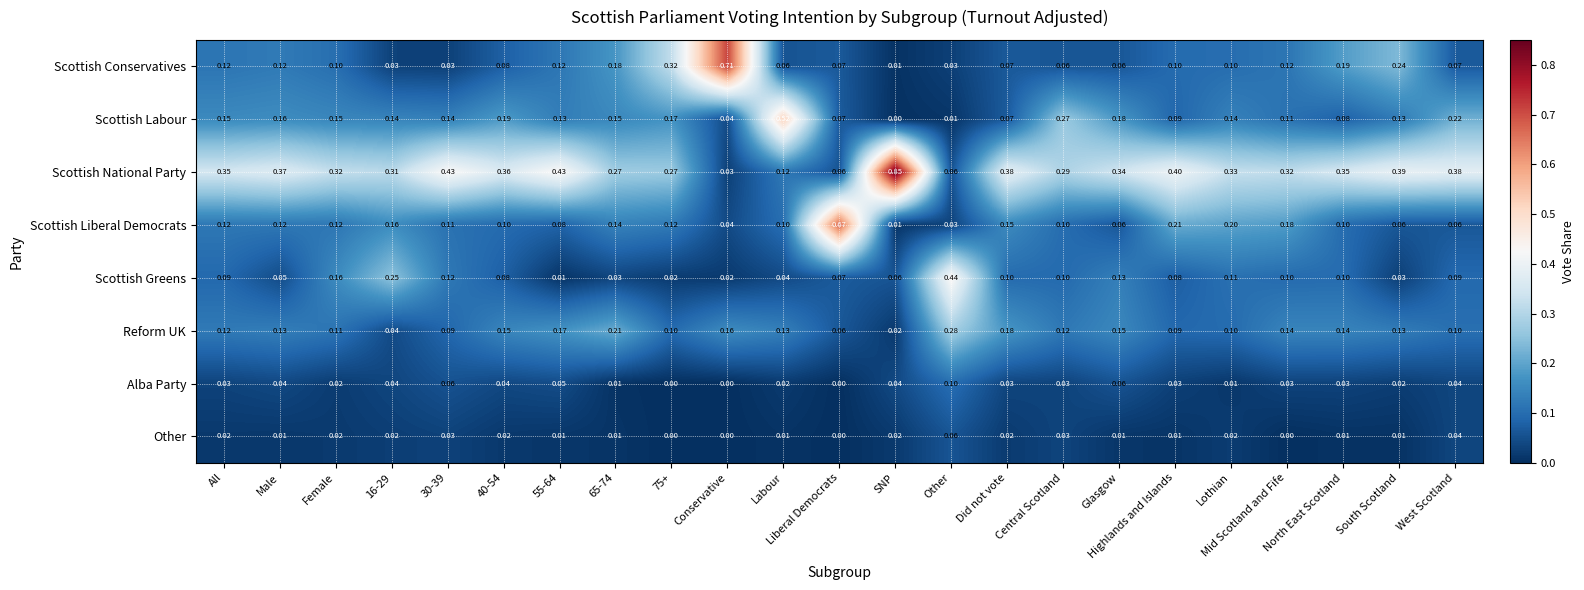

Is the value of Scottish Greens at Highlands and Islands greater than the value of Scottish National Party at Central Scotland?

No